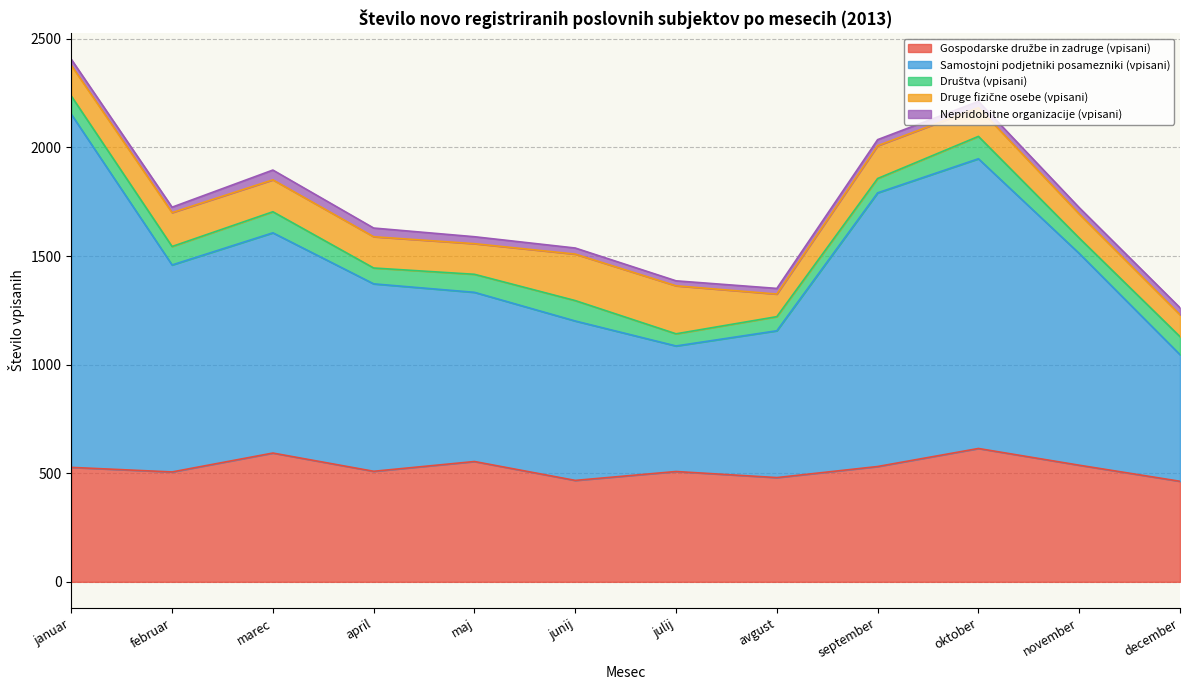

The value of Samostojni podjetniki posamezniki (vpisani) at junij is 734. True or false?

True